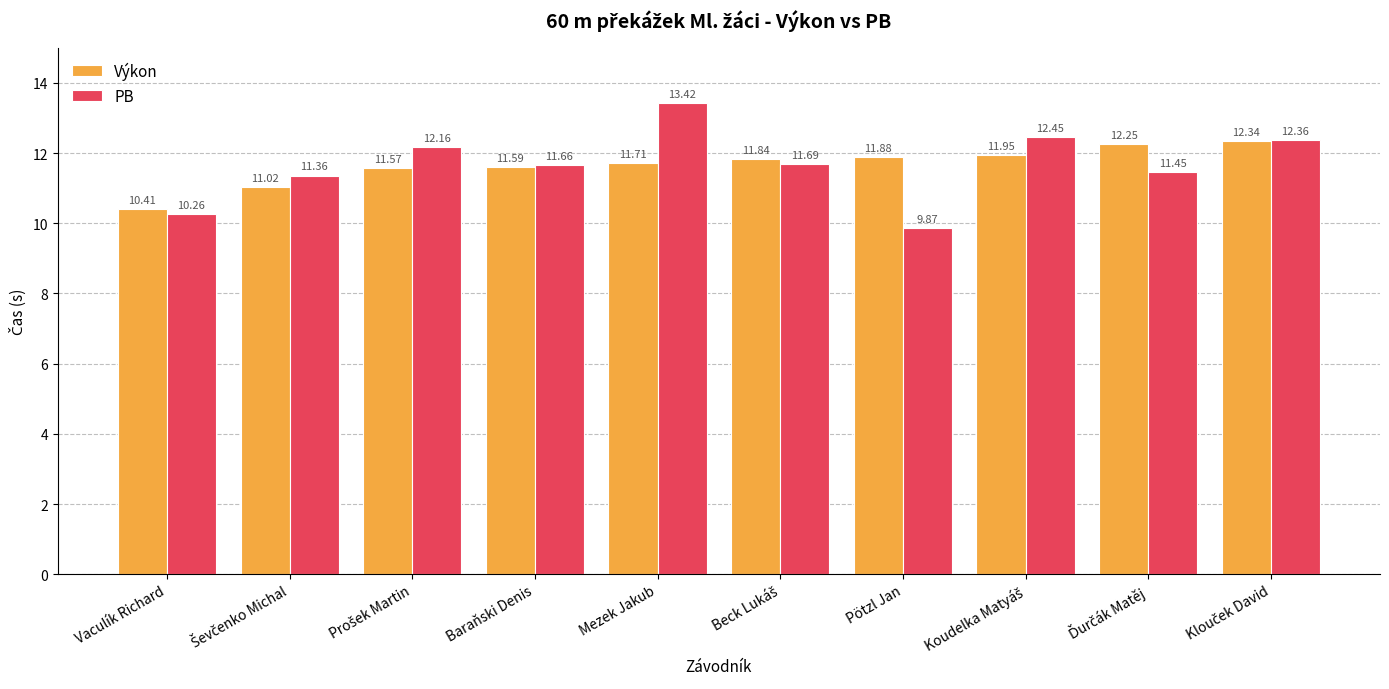

At Vaculík Richard, list the series in order from largest to smallest.

Výkon, PB